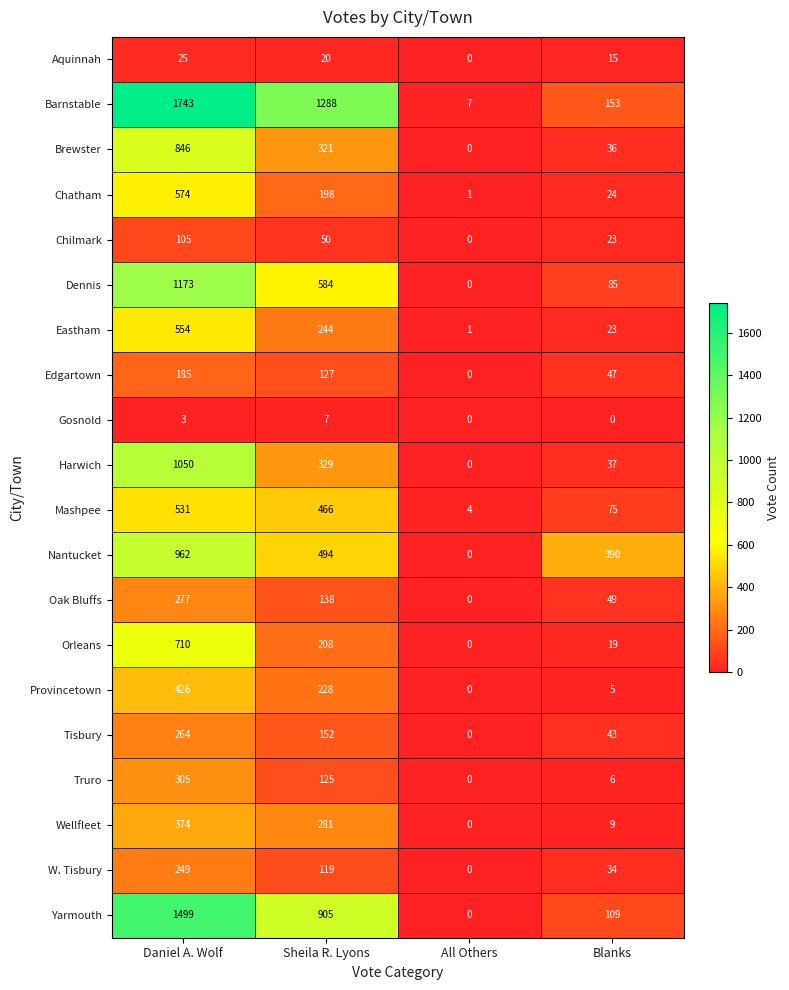

At which category does the chart reach its peak across all series?

Daniel A. Wolf